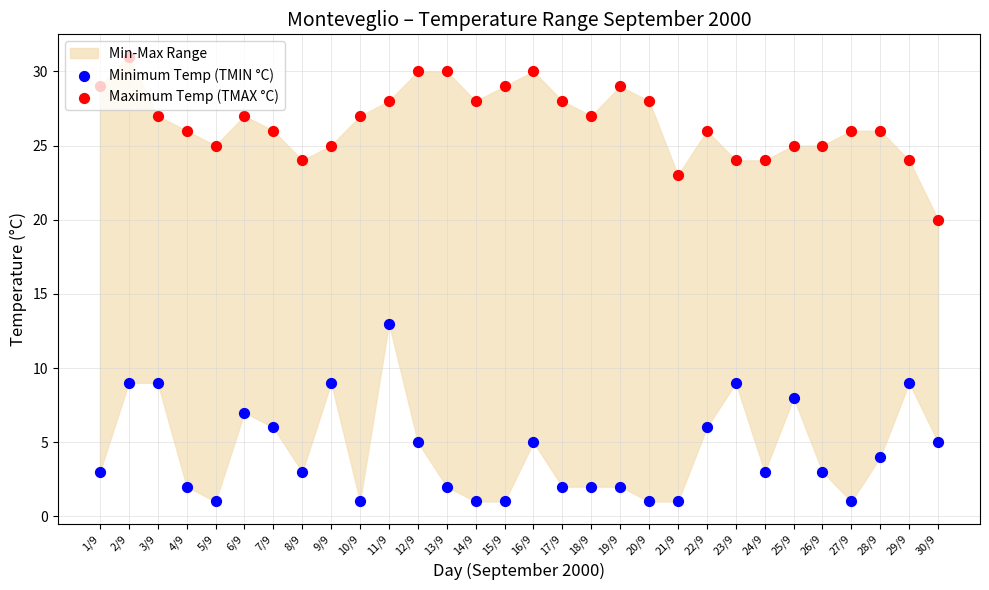

Which series reaches the minimum Y coordinate?

Minimum Temp (TMIN °C)